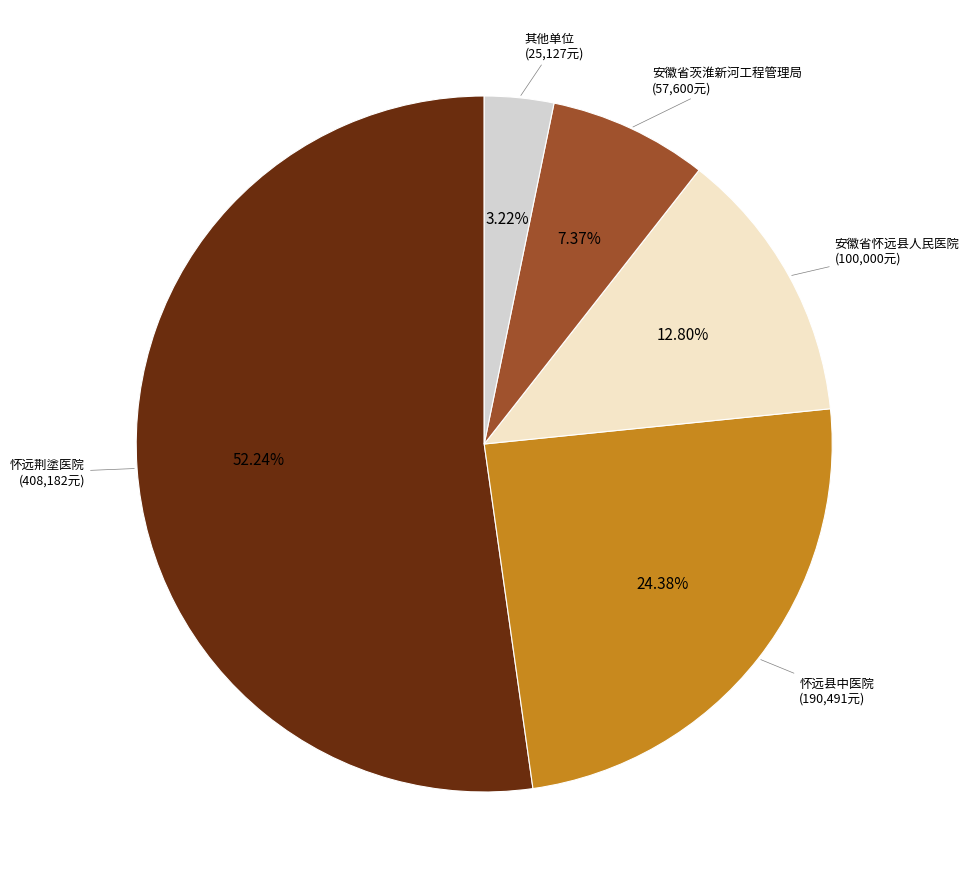

Does any single category account for the majority?

Yes